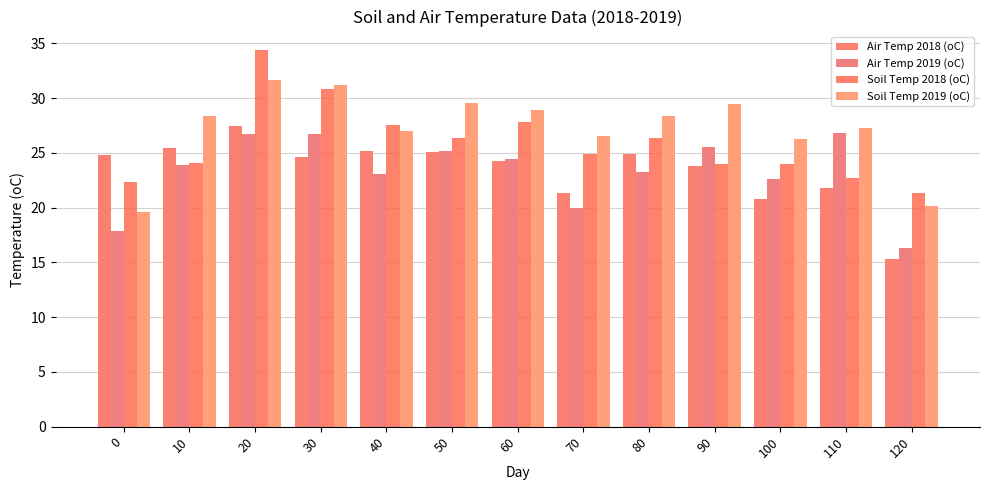

Count the number of categories in the chart.

13